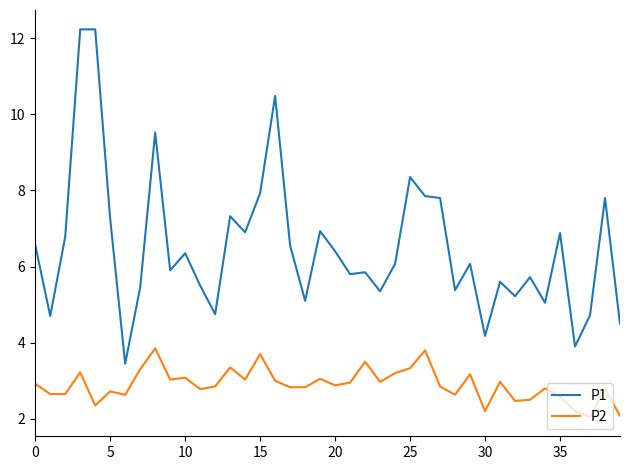

Which series has the largest total across all categories?

P1